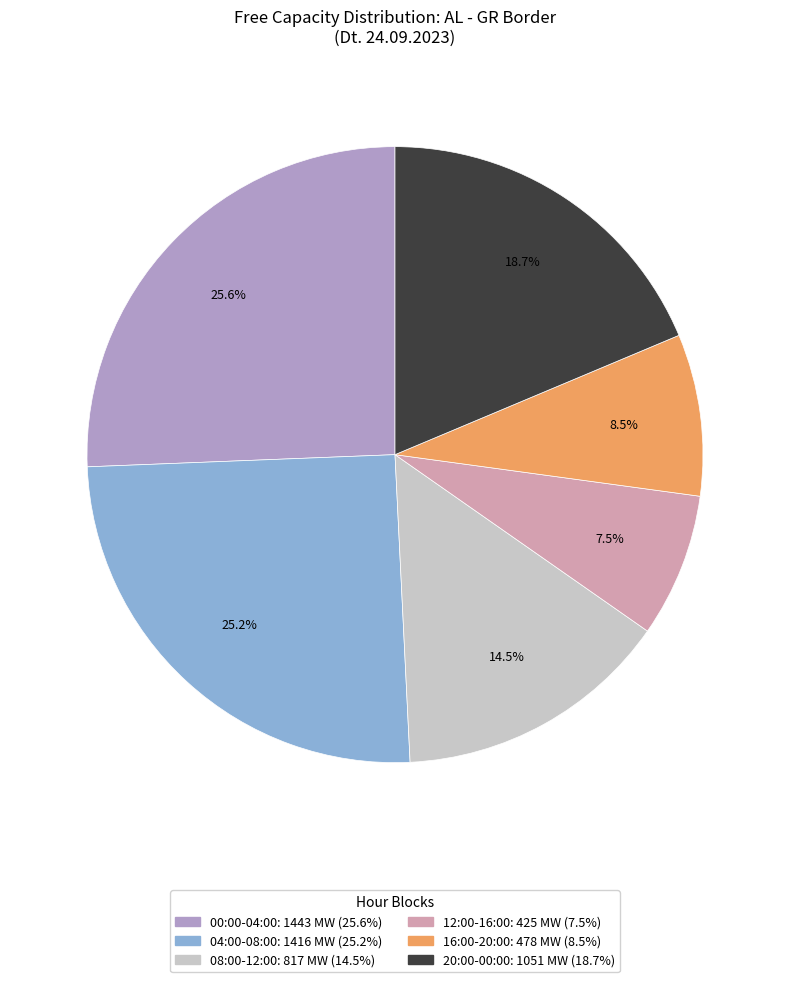

Which has a higher value, 20:00-00:00: 1051 MW (18.7%) or 16:00-20:00: 478 MW (8.5%)?

20:00-00:00: 1051 MW (18.7%)